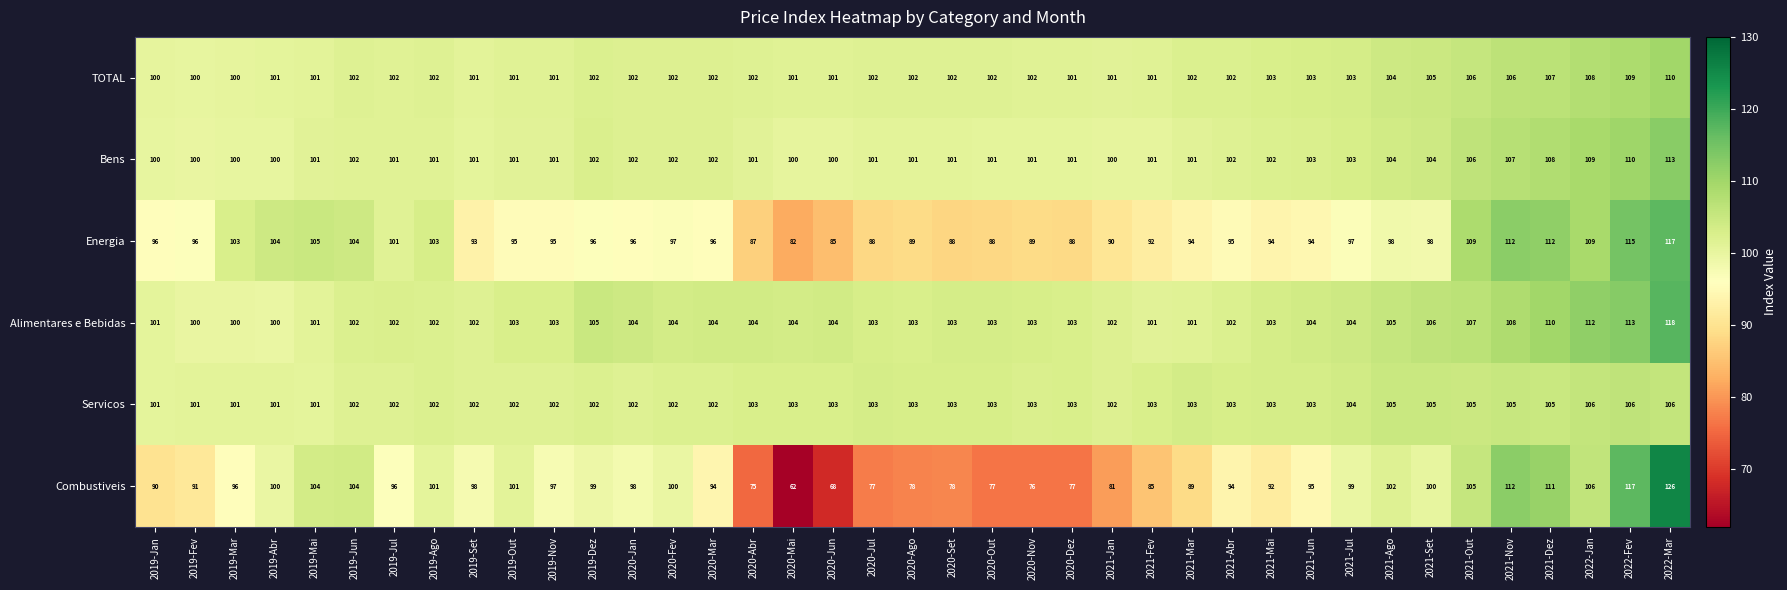

At which category is the sum across all series the highest?

2022-Mar